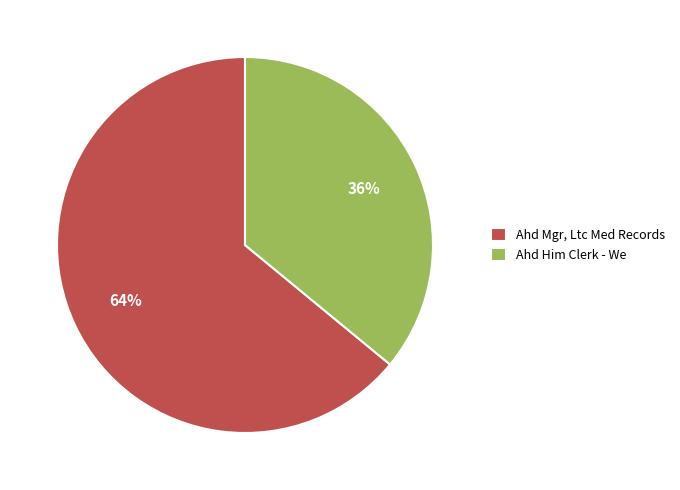

To the nearest percent, what portion does Ahd Mgr, Ltc Med Records represent?

64%